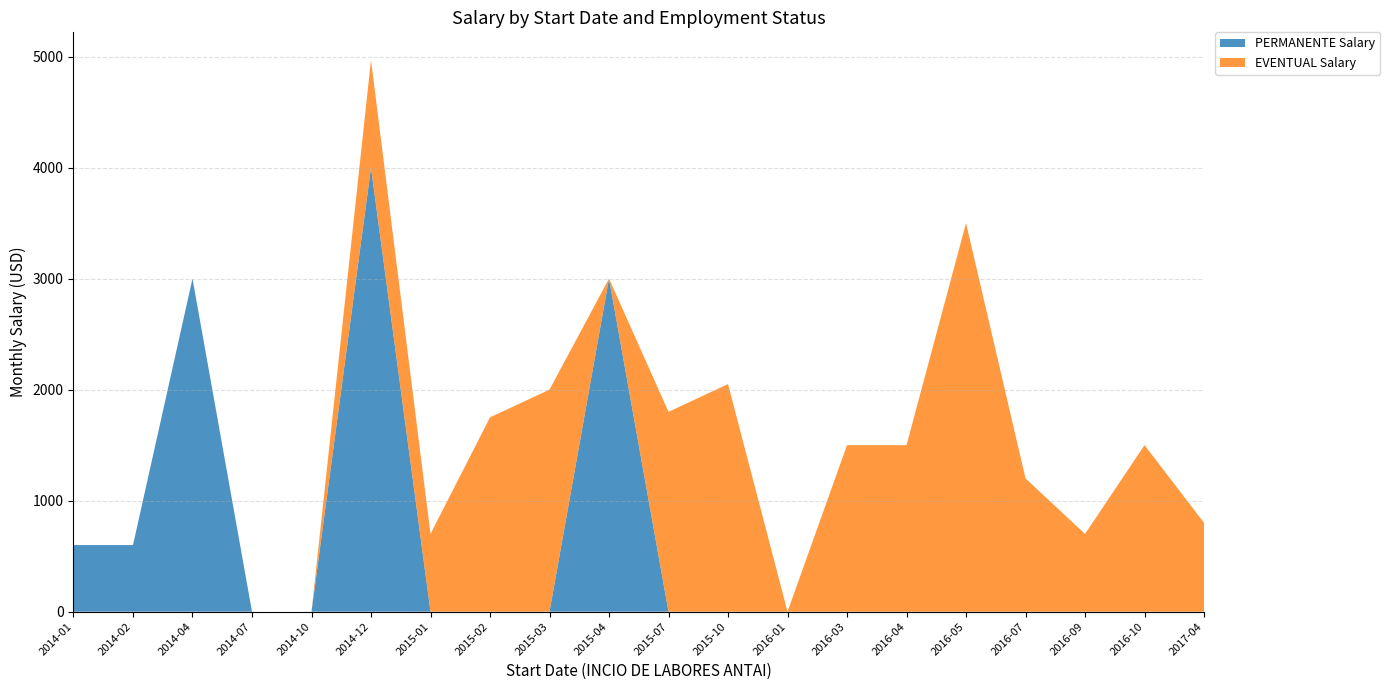

Reading right to left, what are all the values shown in this chart?

PERMANENTE Salary: 2017-04-01=0	2016-10-01=0	2016-09-01=0	2016-07-01=0	2016-05-01=0	2016-04-01=0	2016-03-01=0	2016-01-01=0	2015-10-01=0	2015-07-01=0	2015-04-01=3000	2015-03-01=0	2015-02-01=0	2015-01-01=0	2014-12-01=4000	2014-10-01=0	2014-07-01=0	2014-04-01=3000	2014-02-01=600	2014-01-01=600
EVENTUAL Salary: 2017-04-01=800	2016-10-01=1500	2016-09-01=700	2016-07-01=1200	2016-05-01=3500	2016-04-01=1500	2016-03-01=1500	2016-01-01=0	2015-10-01=2050	2015-07-01=1800	2015-04-01=0	2015-03-01=2000	2015-02-01=1750	2015-01-01=700	2014-12-01=970	2014-10-01=0	2014-07-01=0	2014-04-01=0	2014-02-01=0	2014-01-01=0